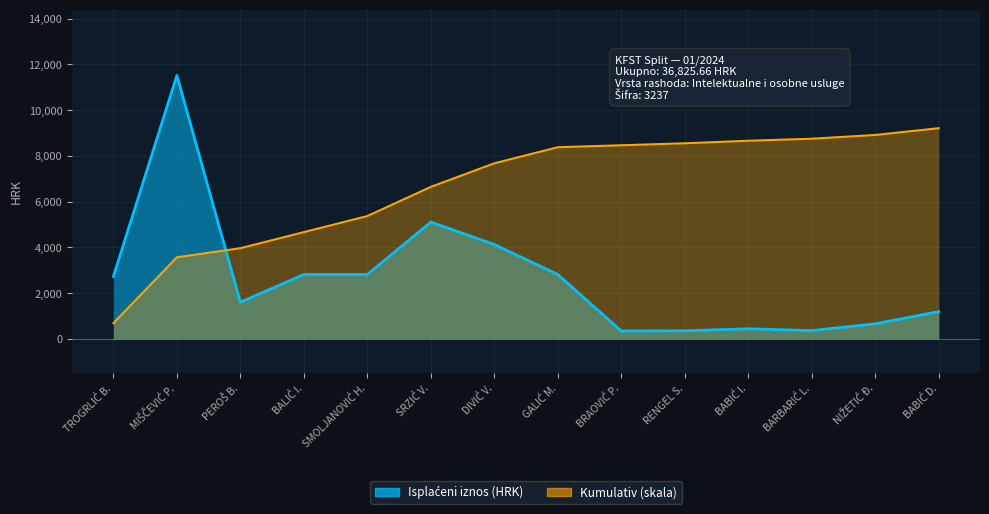

What is the average value?

2630.4